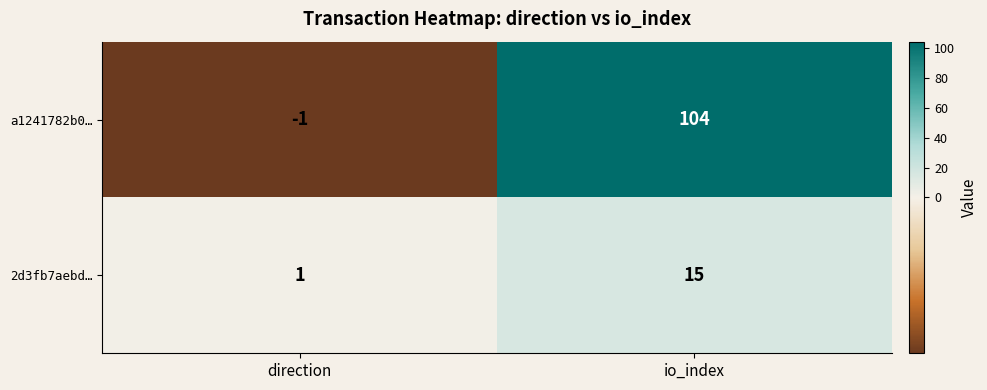

What is the difference between the maximum and minimum values in the 2d3fb7aebd… series?

14